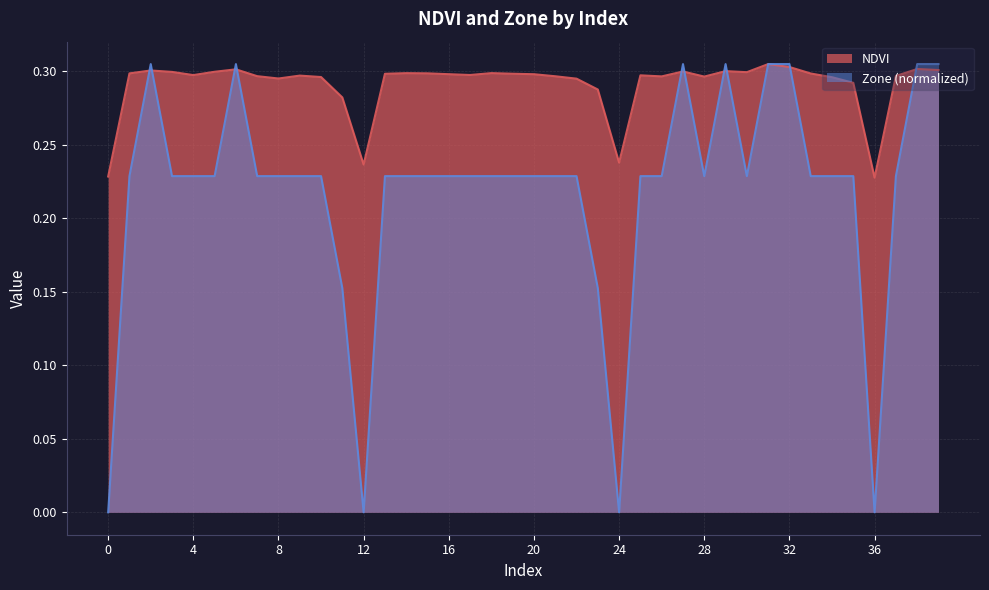

Between 4 and 34, which is larger?

4